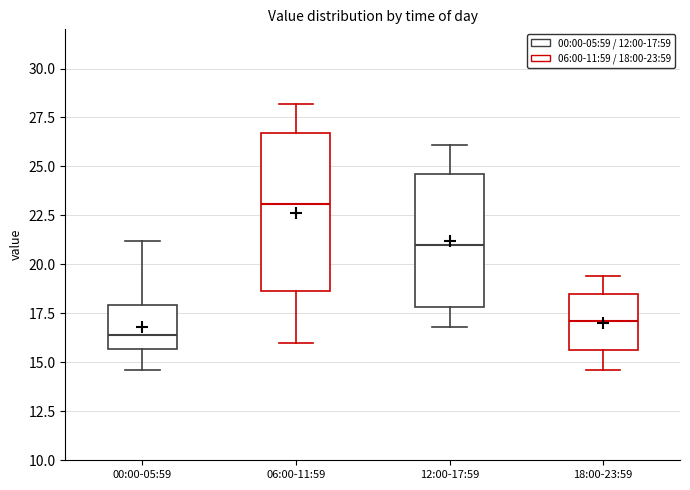

Which box is the tallest, from its lower edge to its upper edge?

06:00-11:59